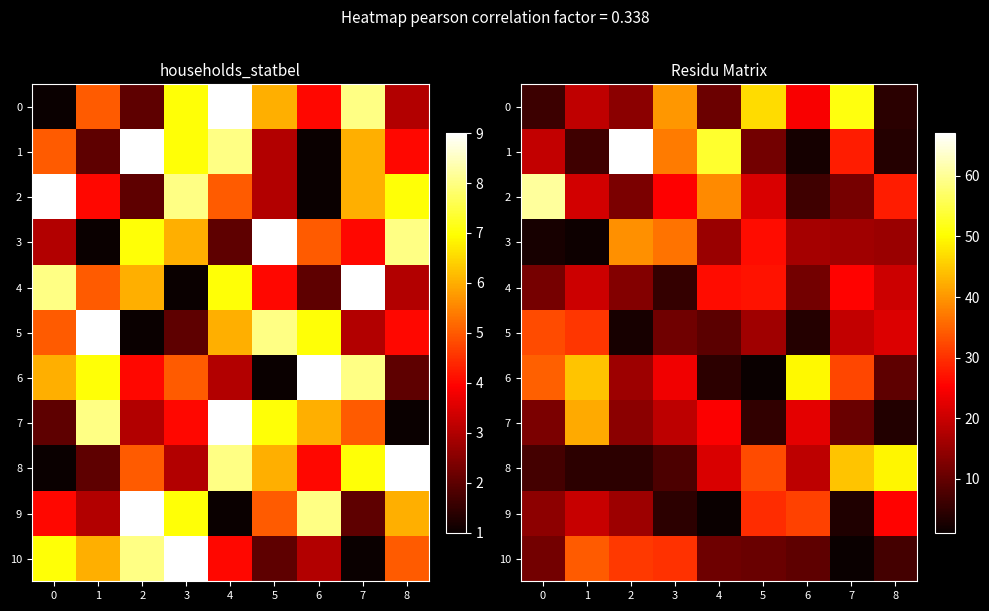

List the series in order of their peak value, lowest first.

4, 9, 5, 10, 3, 7, 8, 6, 0, 2, 1